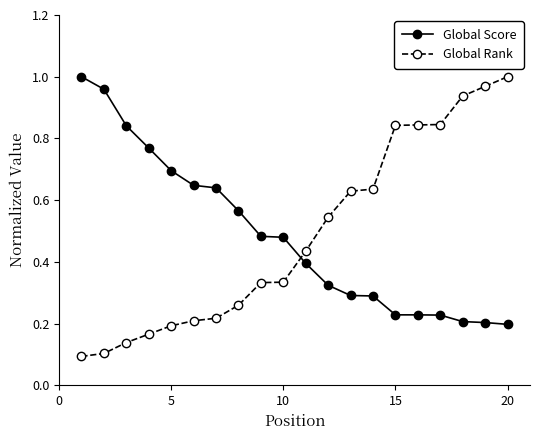

What is the sum of all Global Rank values?

9.7